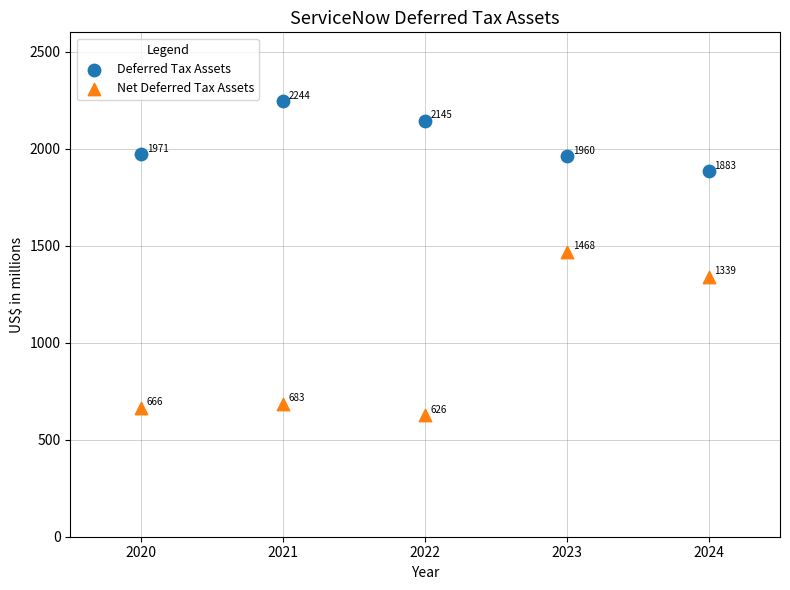

What are all the series names shown in the legend?

Deferred Tax Assets, Net Deferred Tax Assets